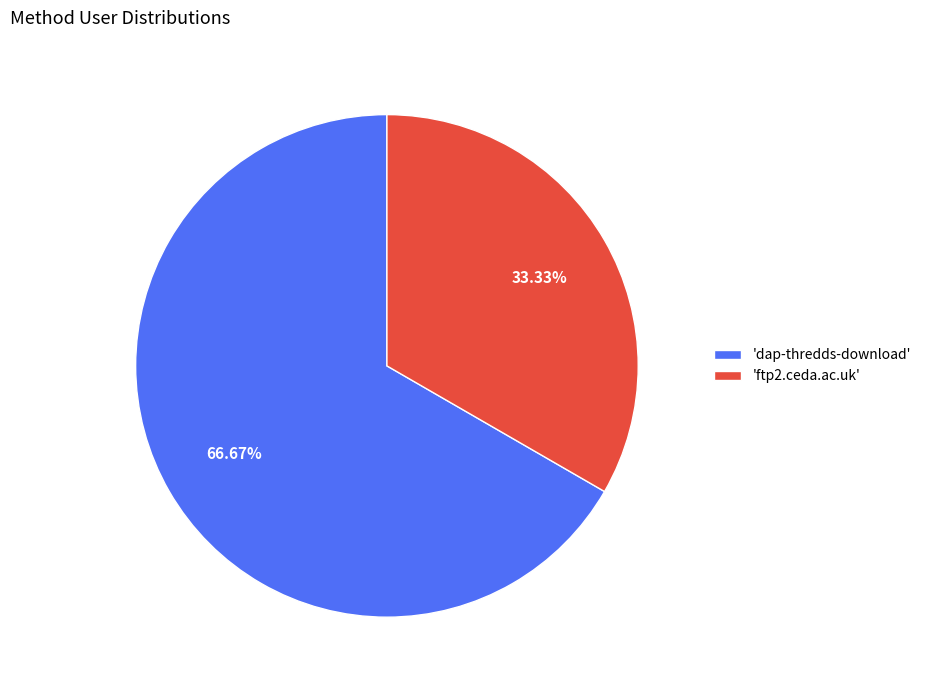

Which has a higher value, 'dap-thredds-download' or 'ftp2.ceda.ac.uk'?

'dap-thredds-download'